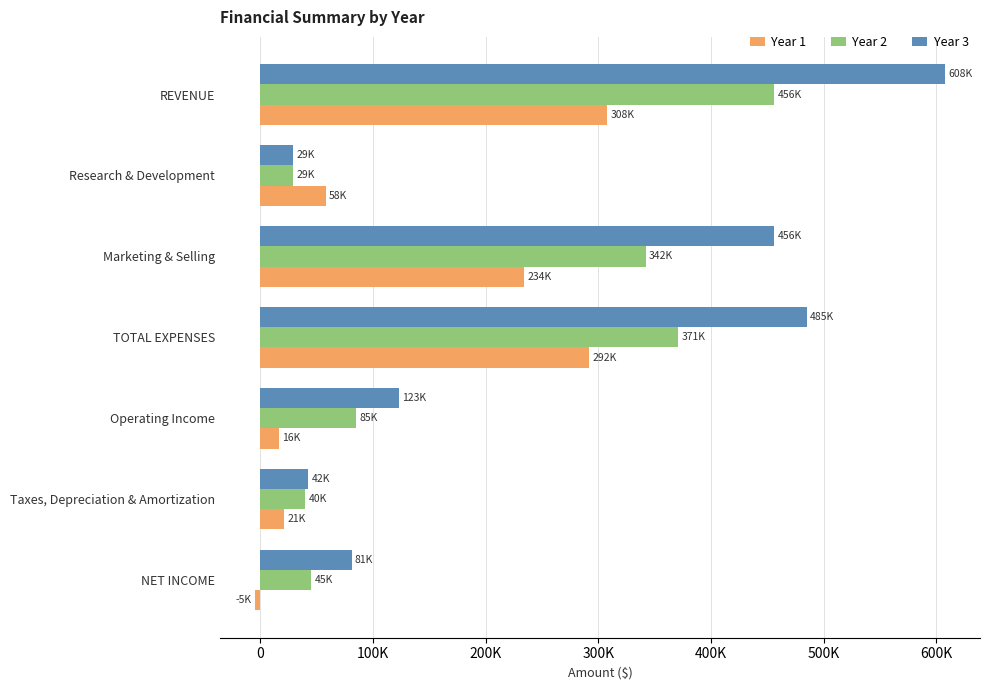

At how many categories does at least one series exceed 544682?

1